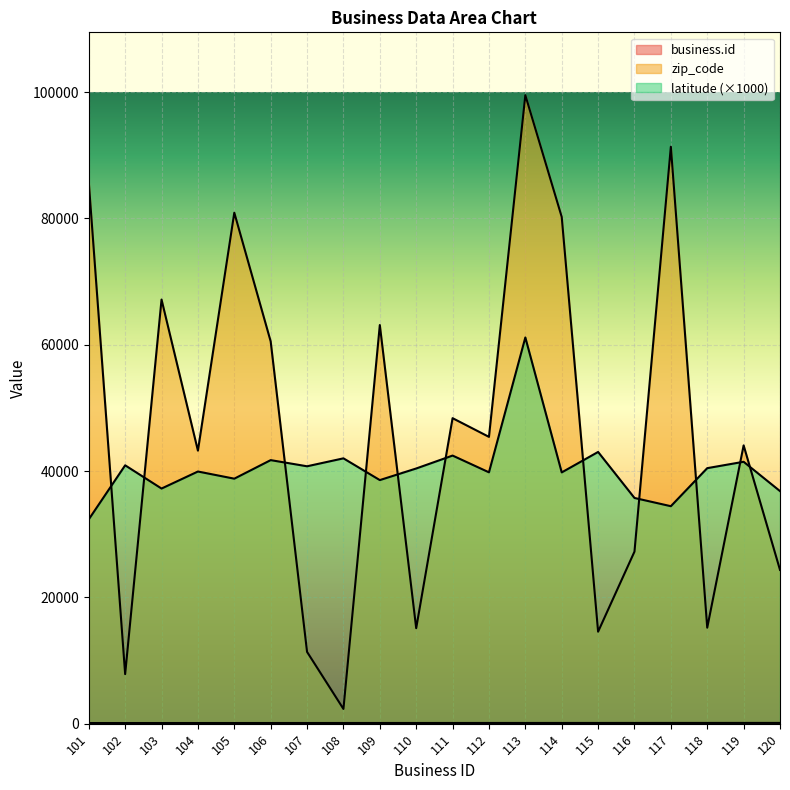

At which category does the chart reach its peak across all series?

113